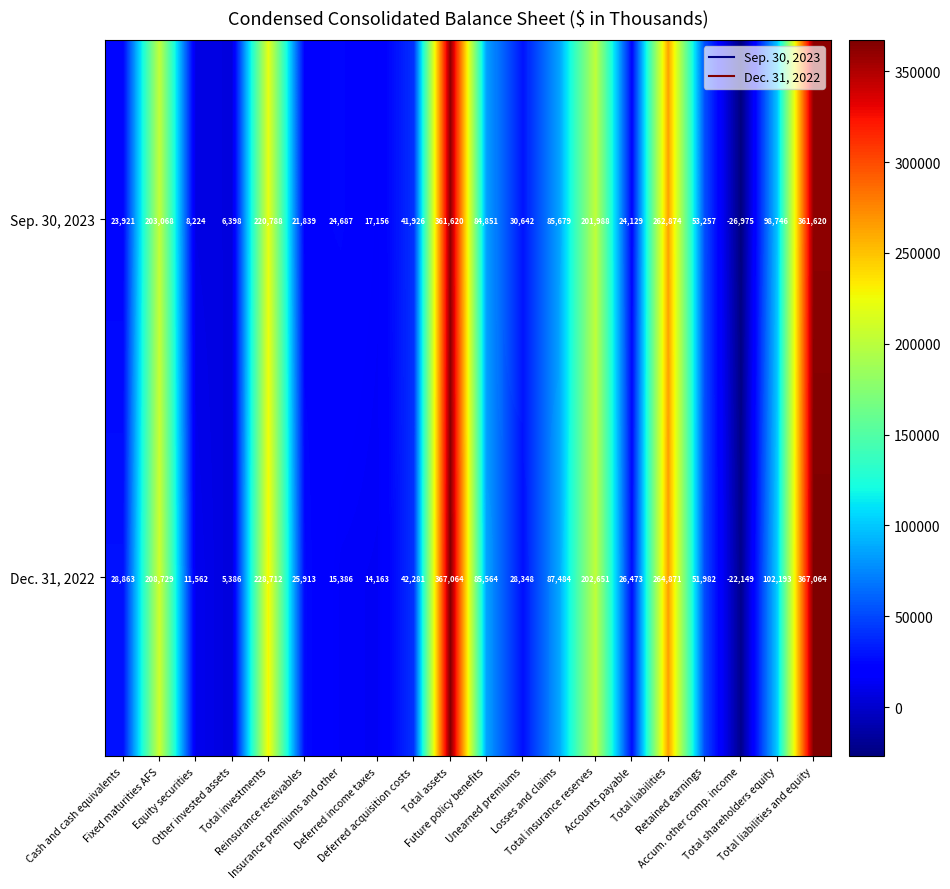

List the series in order of their overall mean, highest first.

Dec. 31, 2022, Sep. 30, 2023